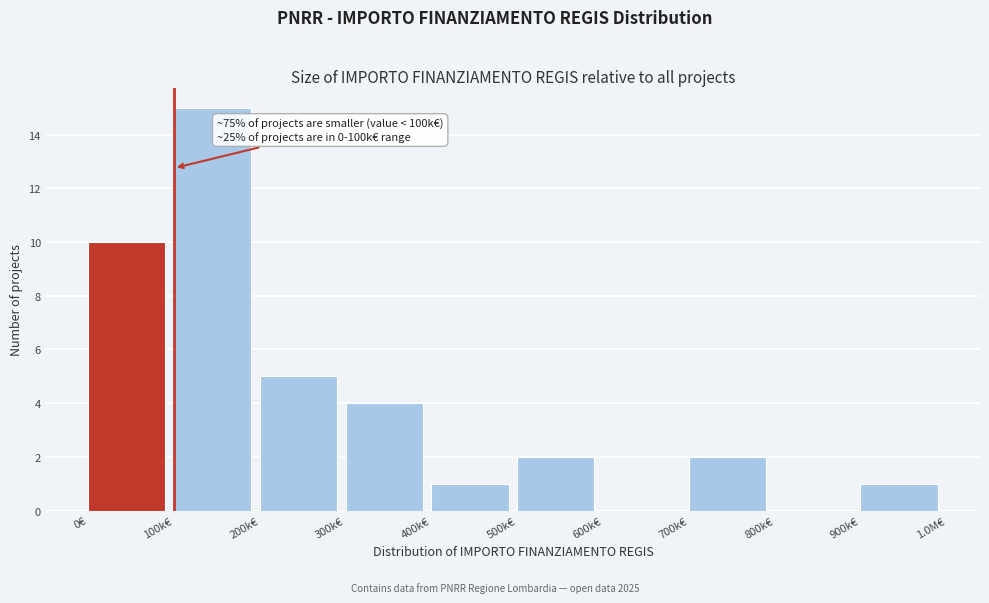

Reading left to right, transcribe all the data shown in this chart.

0€=10	100k€=15	200k€=5	300k€=4	400k€=1	500k€=2	600k€=0	700k€=2	800k€=0	900k€=1